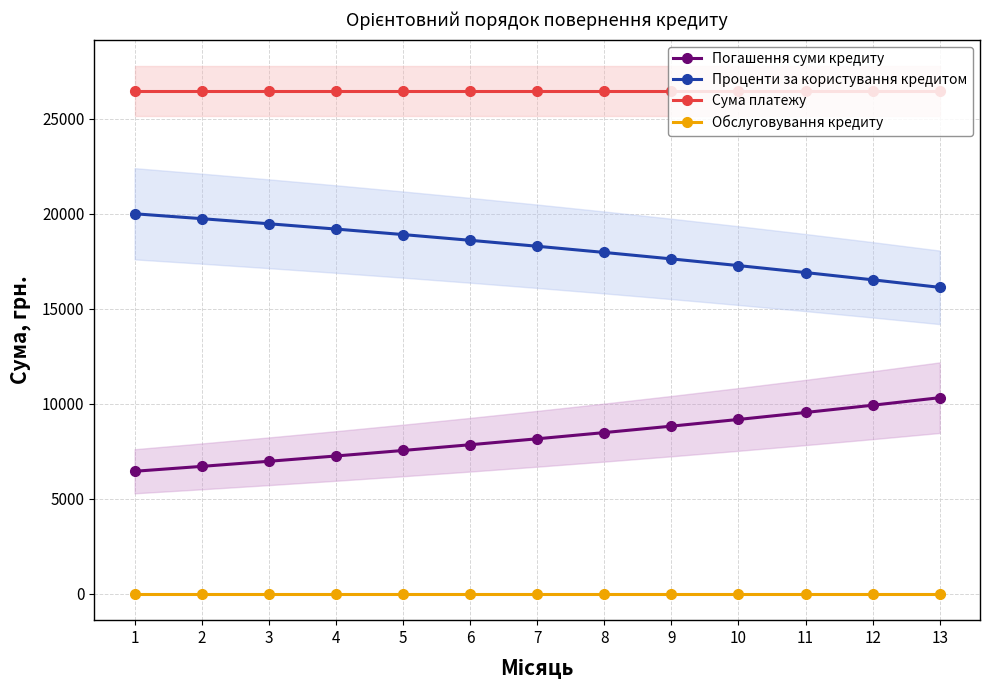

True or false: Сума платежу and Проценти за користування кредитом cross at least once.

False